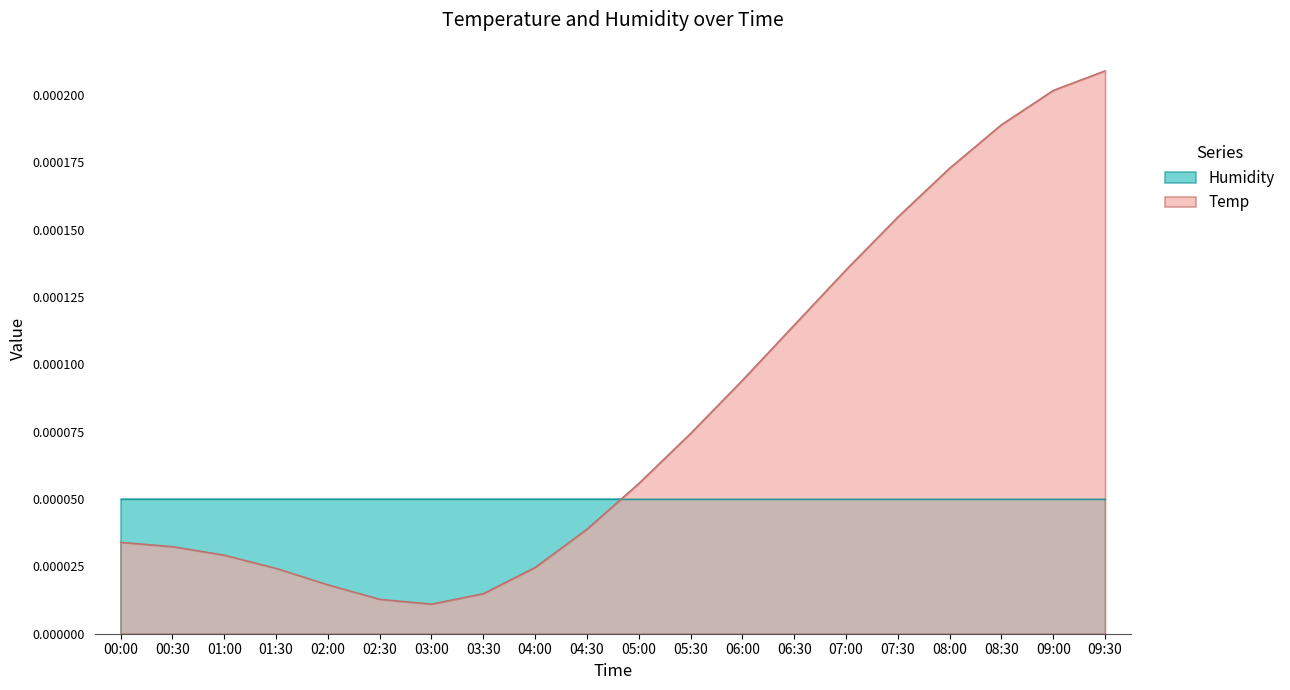

Rank the categories by value from lowest to highest.

03:00, 02:30, 03:30, 02:00, 01:30, 04:00, 01:00, 00:30, 00:00, 04:30, 05:00, 05:30, 06:00, 06:30, 07:00, 07:30, 08:00, 08:30, 09:00, 09:30